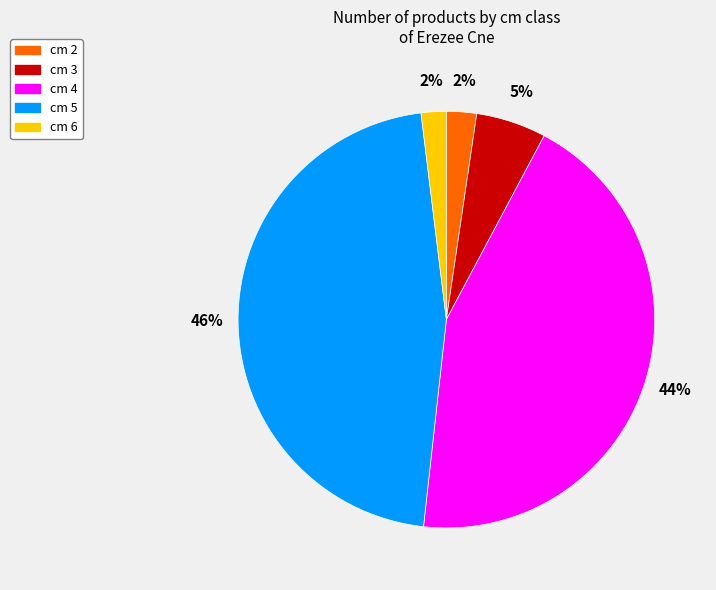

Does any single category account for the majority?

No